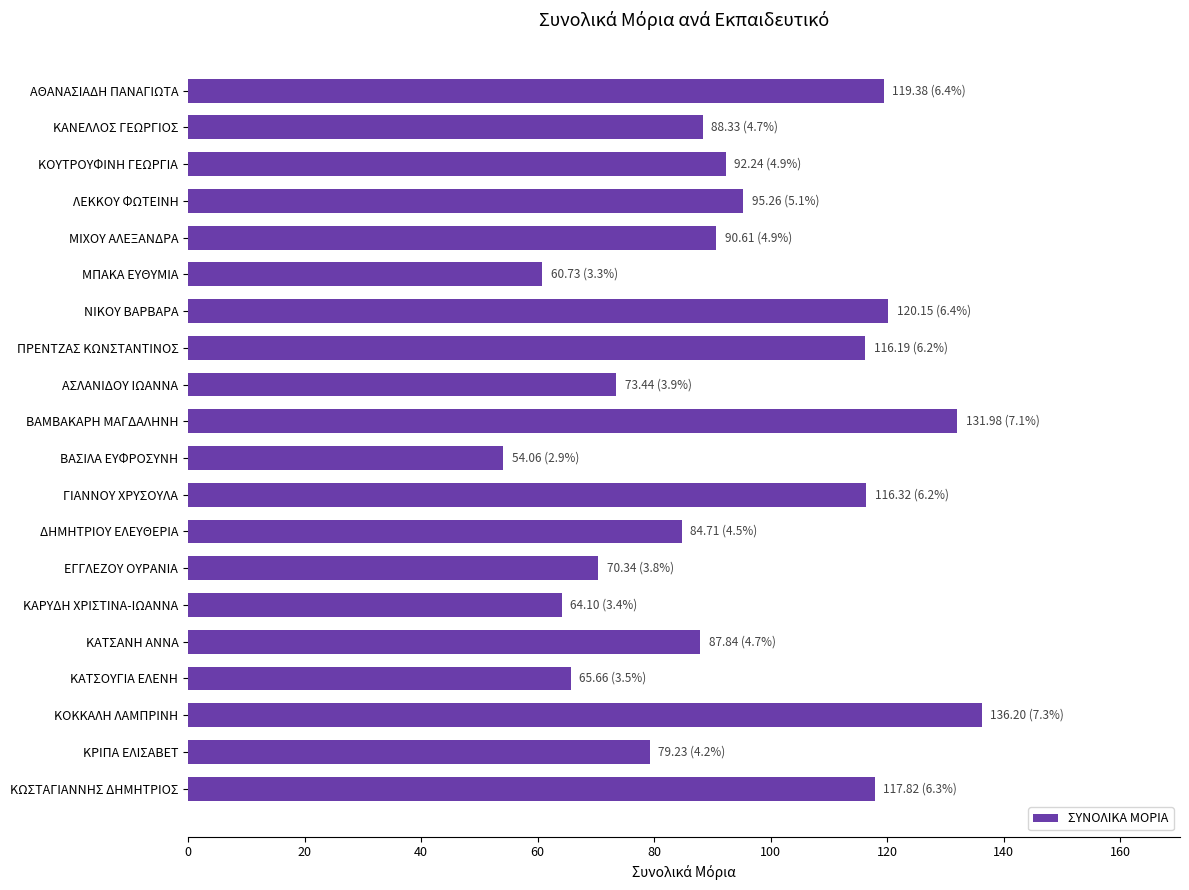

What is the maximum value shown in the chart?

136.2